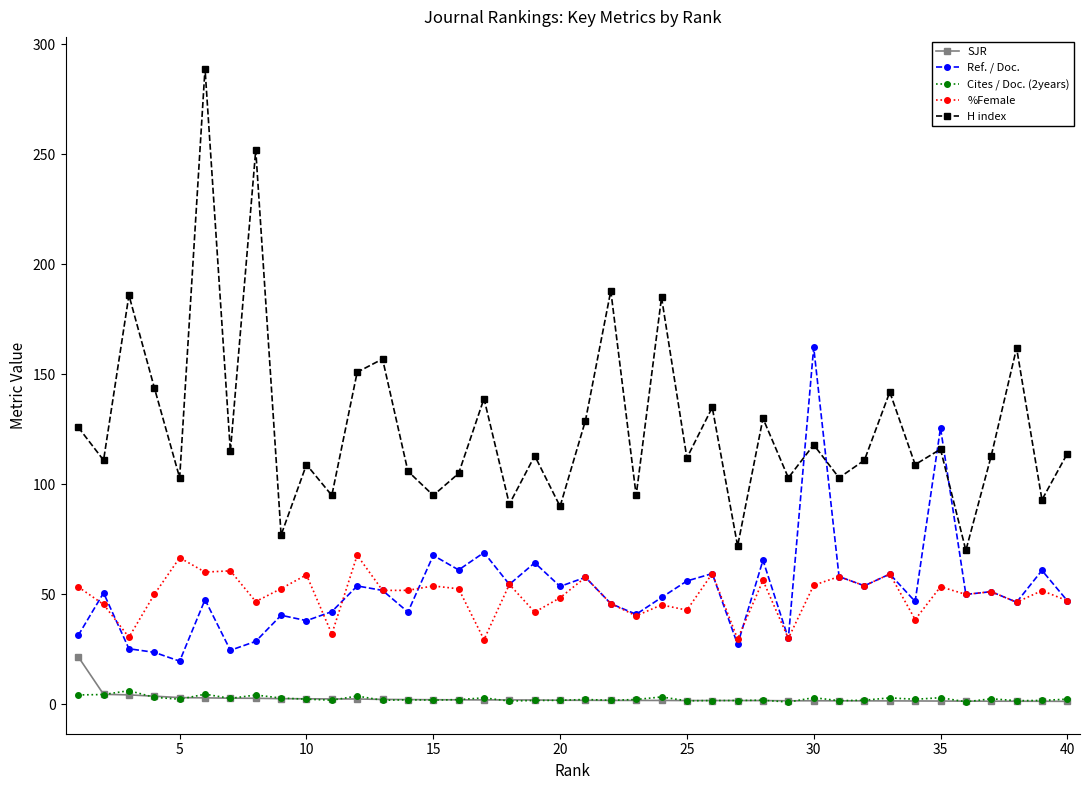

Which series has the widest spread of values?

H index